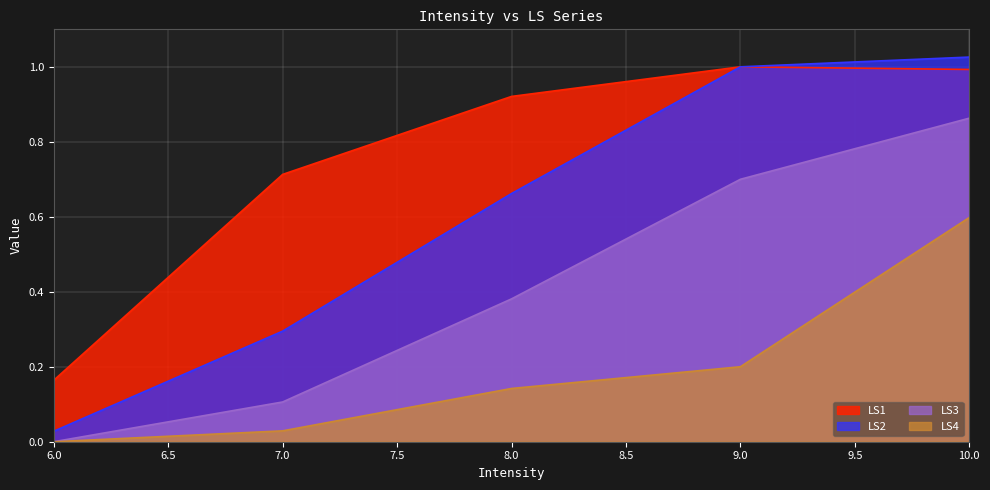

Which series has the widest spread of values?

LS2